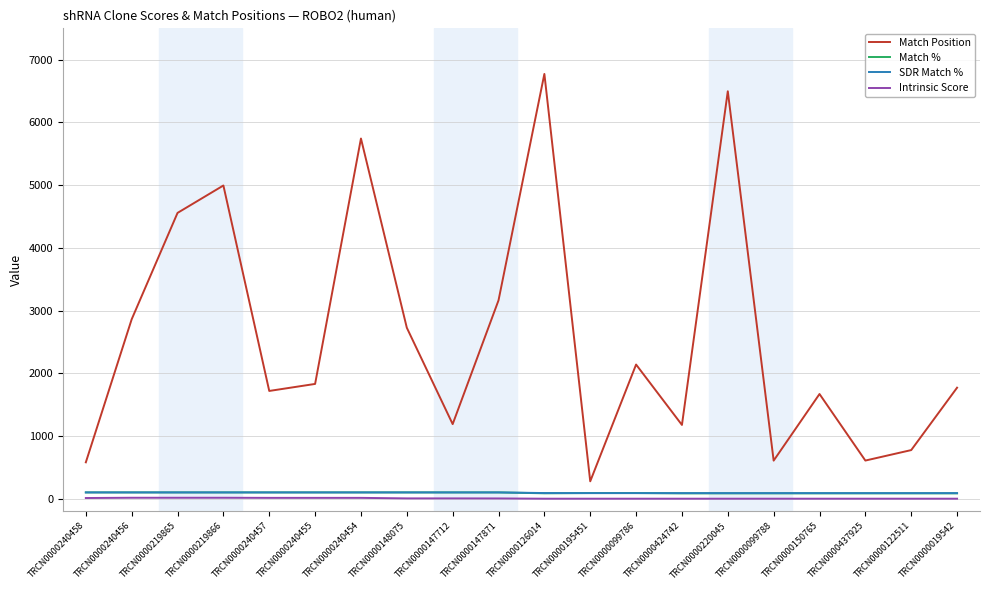

What position from the right is TRCN0000240455?

15